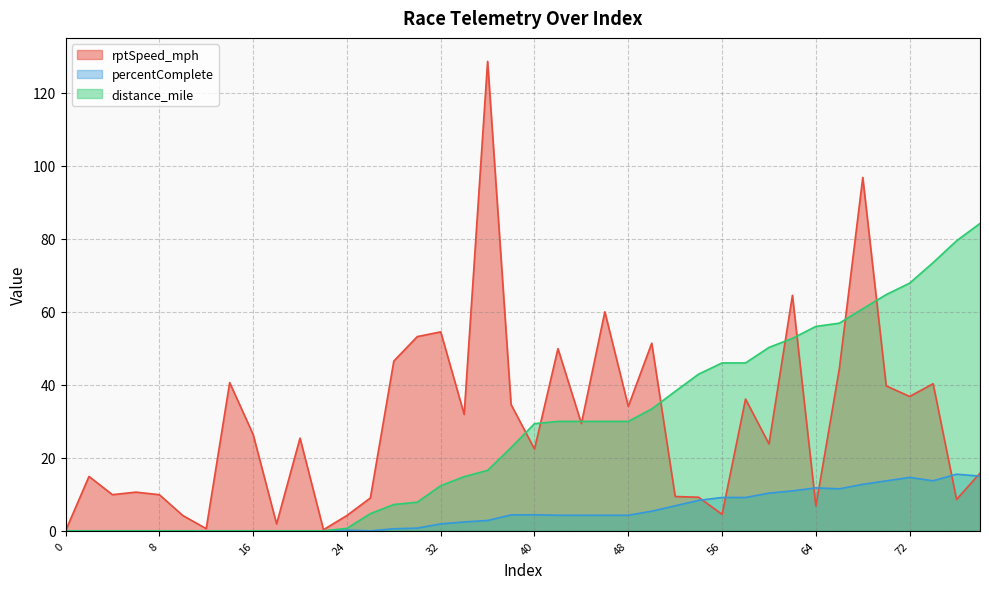

True or false: distance_mile and rptSpeed_mph cross at least once.

True